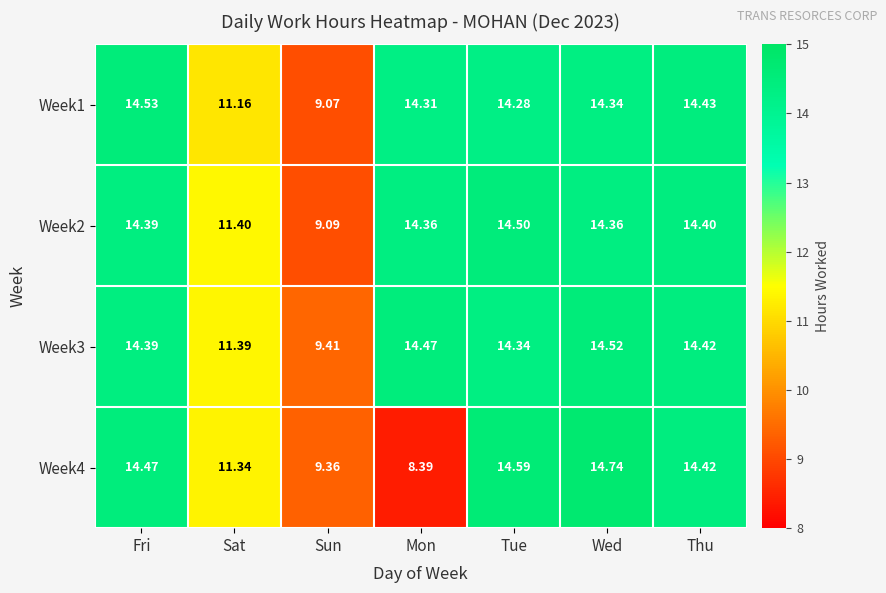

Is the value of Week3 at Fri greater than the value of Week1 at Tue?

Yes